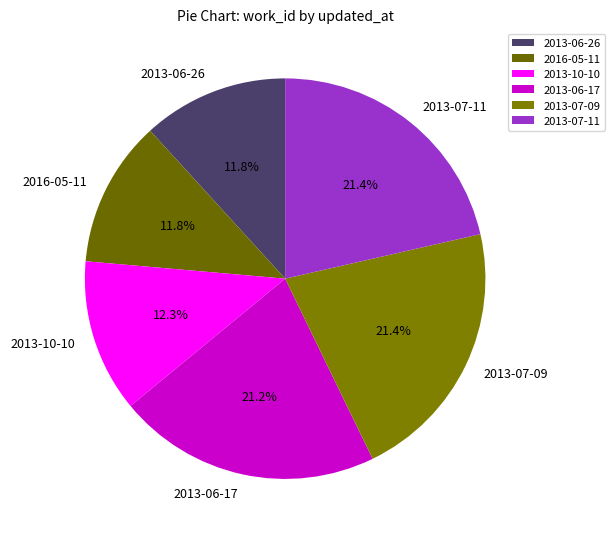

The 2016-05-11 slice represents 1% of the pie. True or false?

False